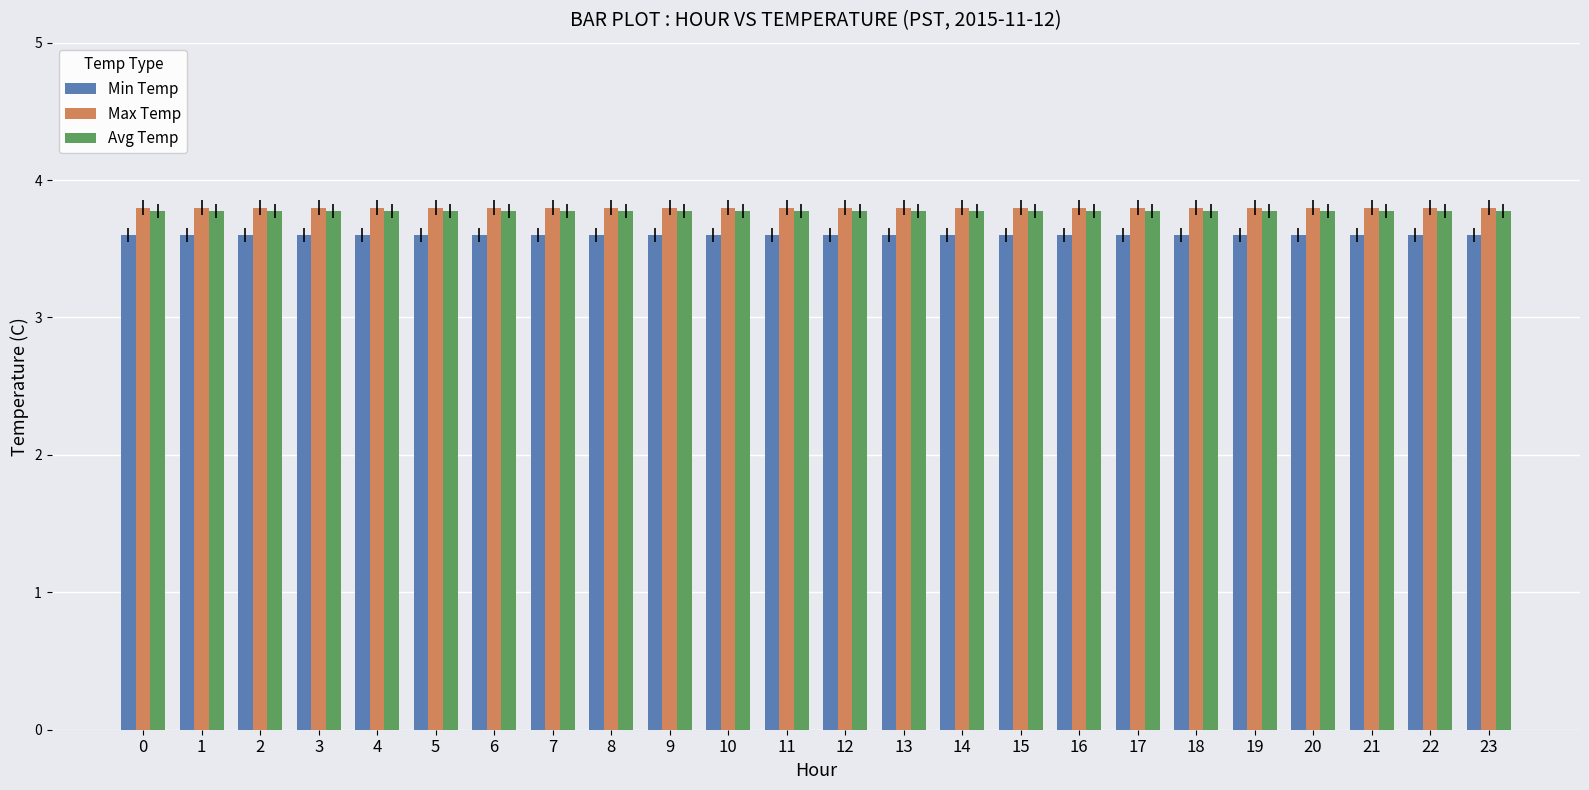

Is the value of Min Temp at 15 greater than the value of Max Temp at 21?

No